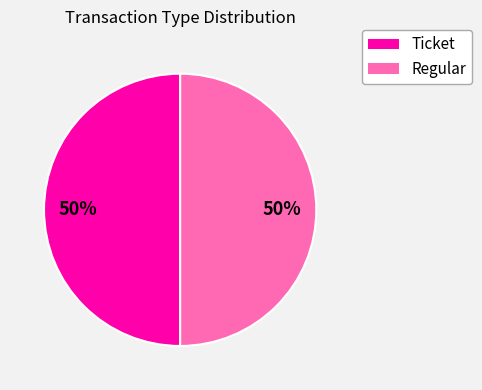

To the nearest percent, what percentage of the pie is Ticket?

50%